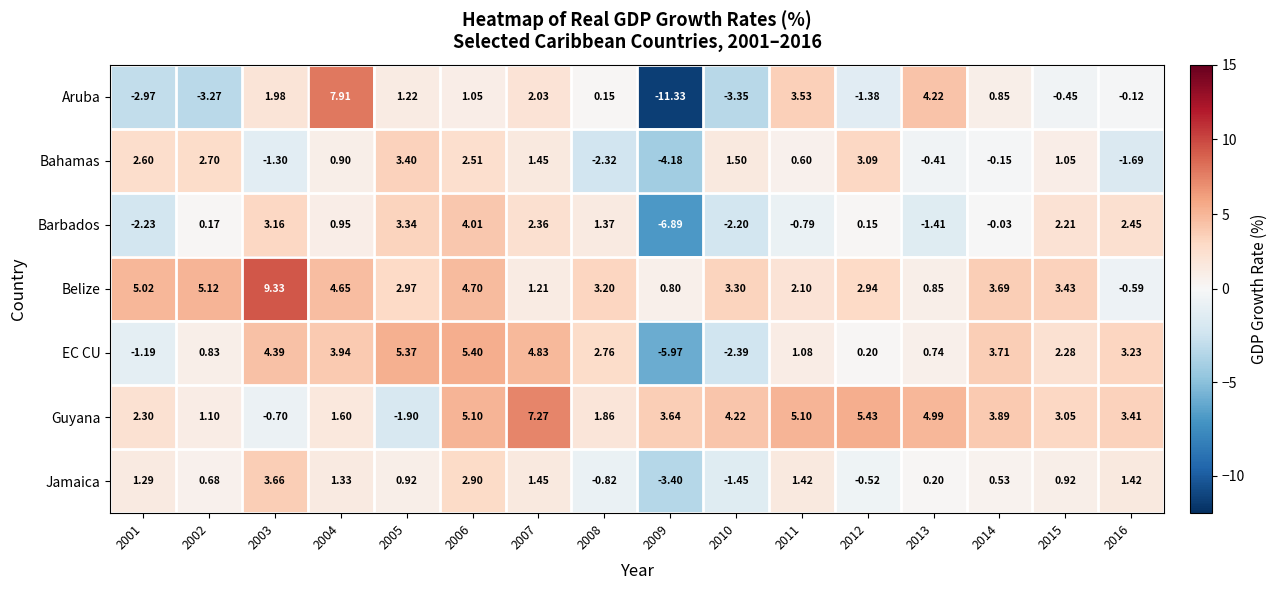

Which series has the largest total across all categories?

Belize